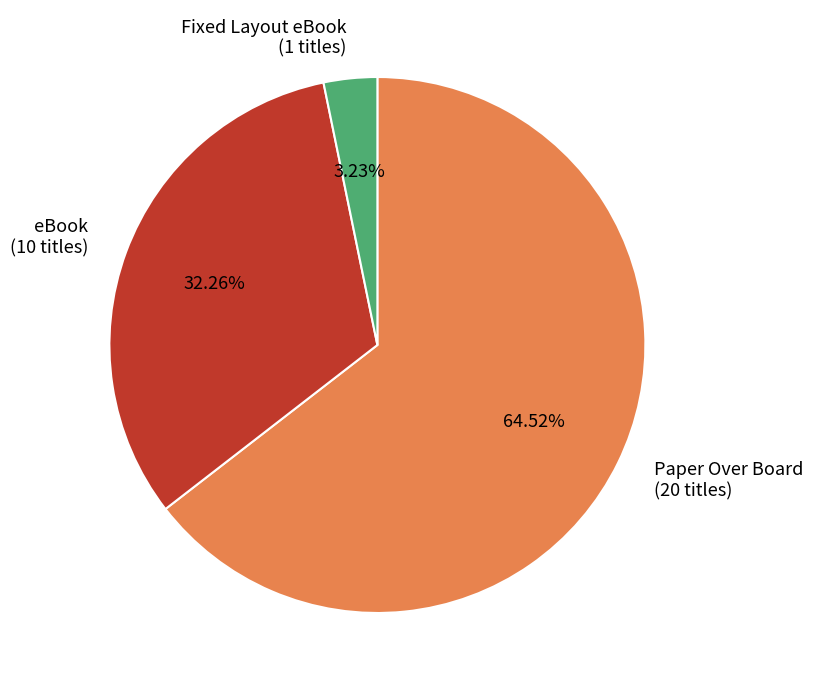

How many slices are in this pie chart?

3